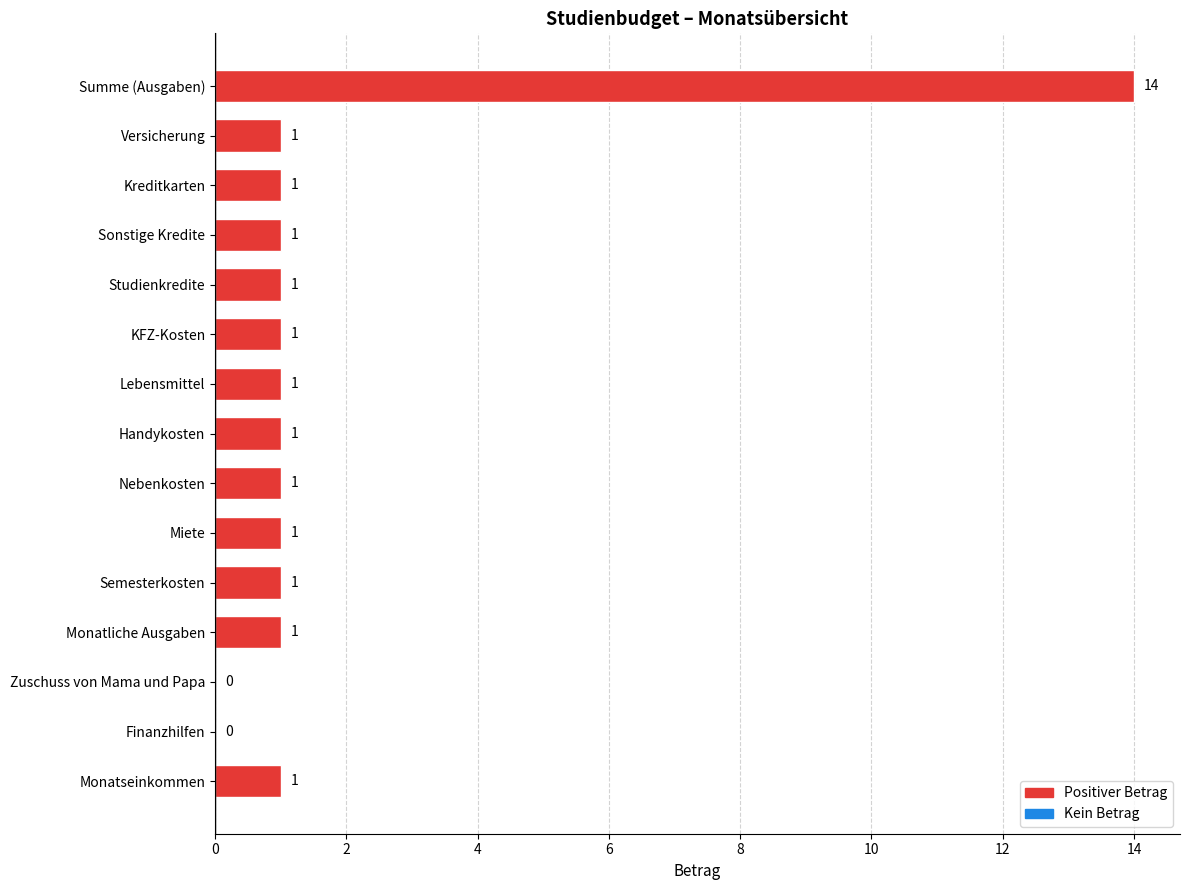

Is it true that the value at KFZ-Kosten is 1?

True